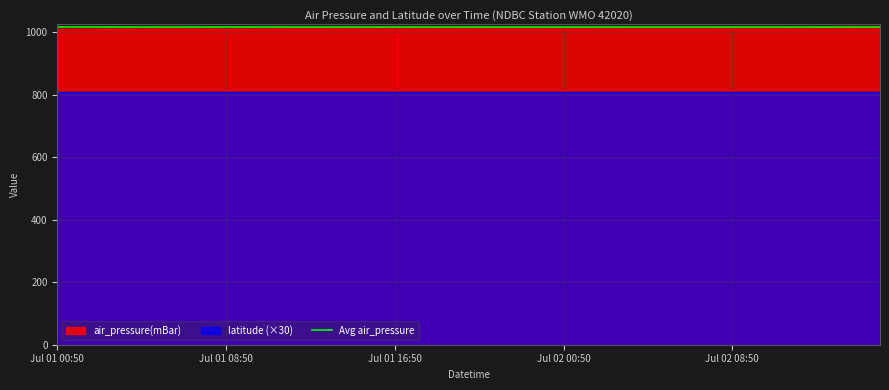

What is the difference between the maximum and minimum values?

7.3